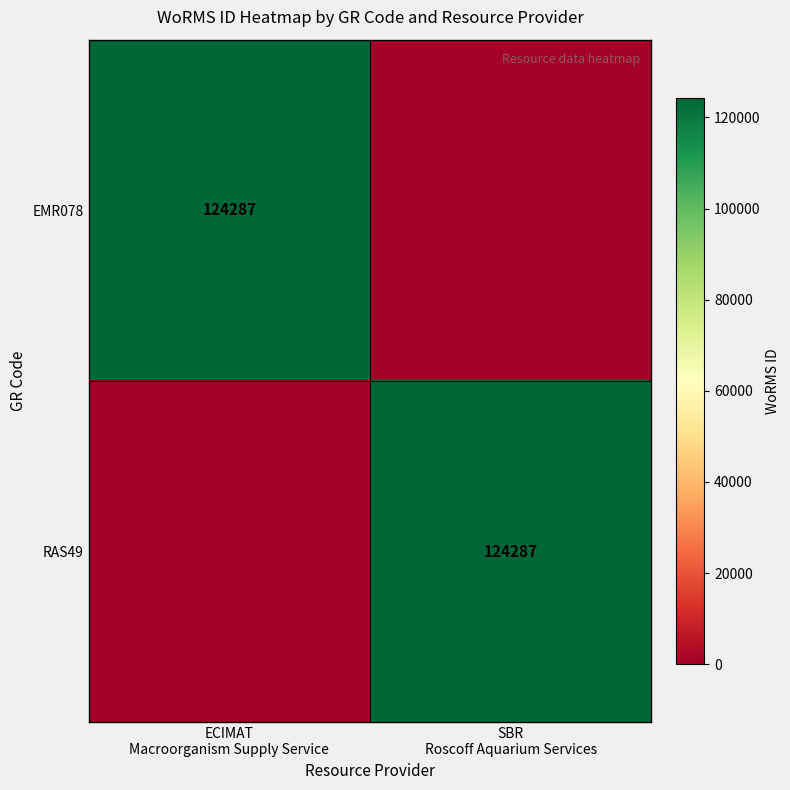

Which series has the largest total across all categories?

EMR078